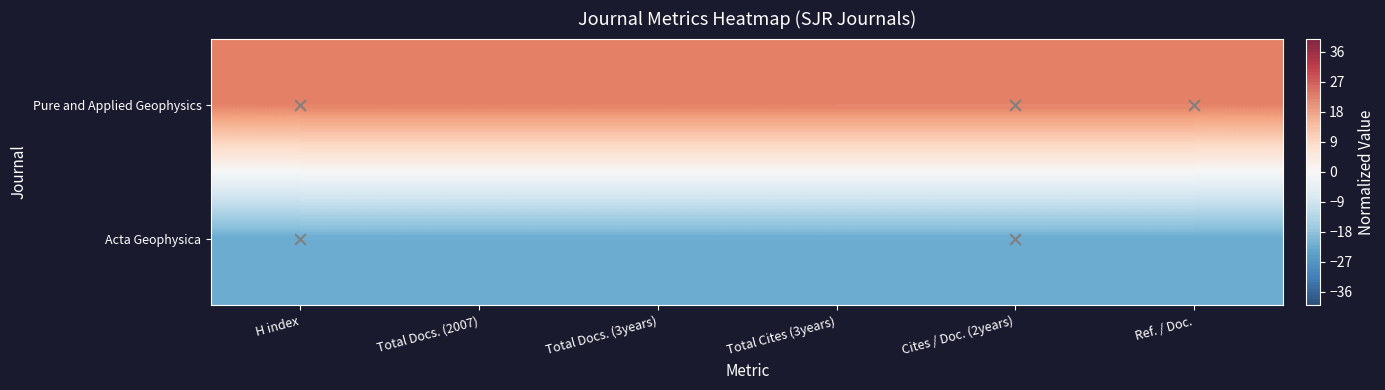

The Pure and Applied Geophysics series shows 9.9 at Cites / Doc. (2years). True or false?

False